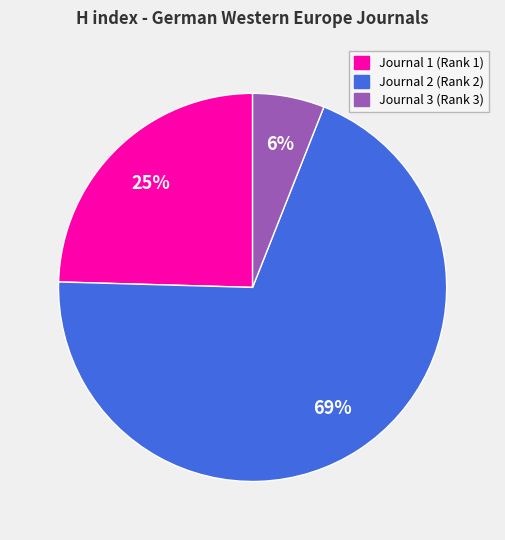

How many segments does this pie chart have?

3